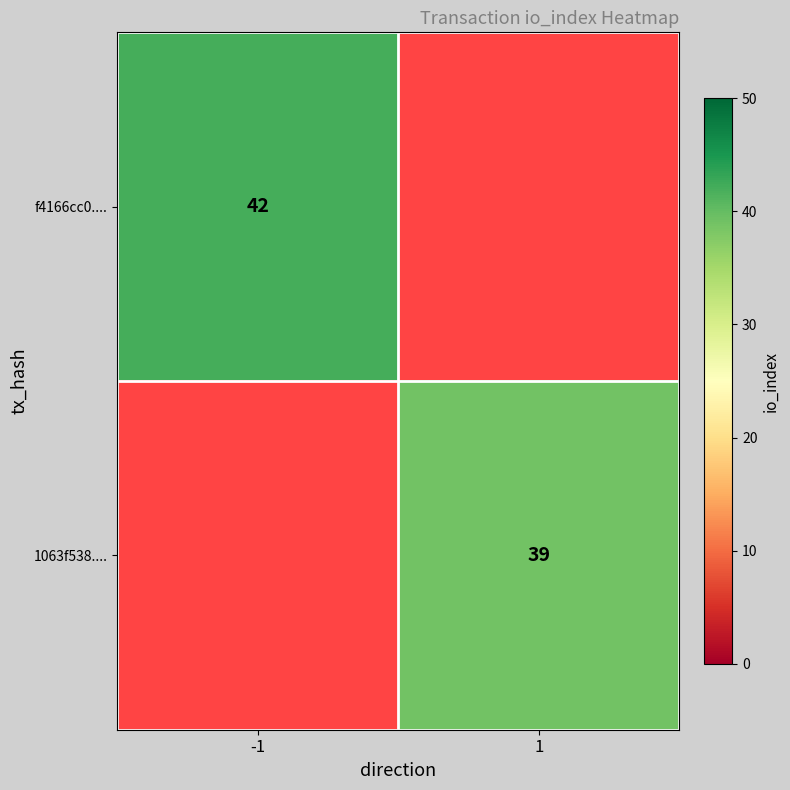

The f4166cc0.... series shows 24 at -1. True or false?

False